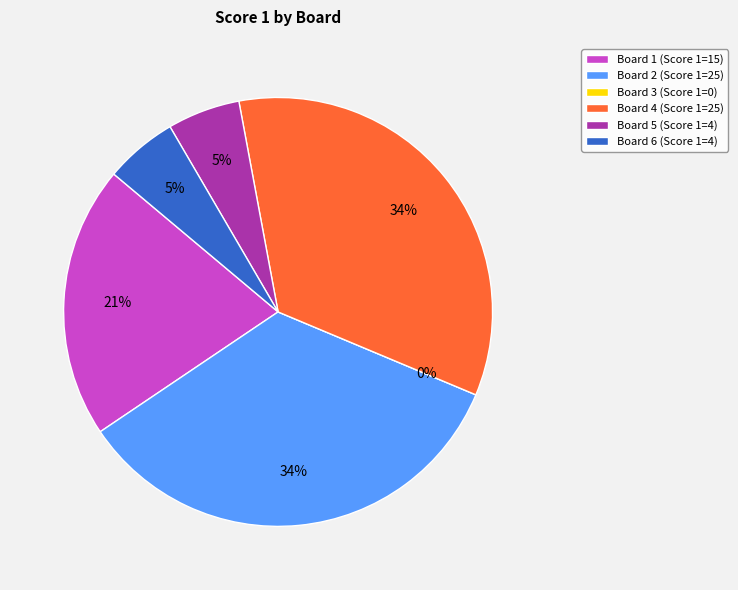

Does Board 4 represent more than half of the total?

No